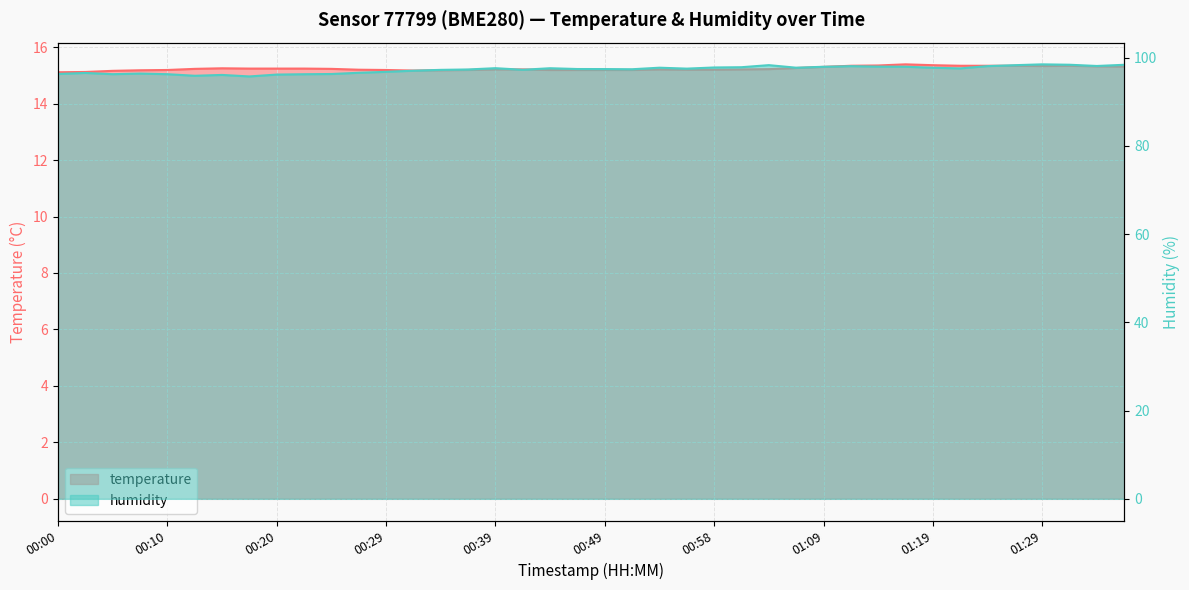

Between 01:24 and 00:32, which is larger?

01:24